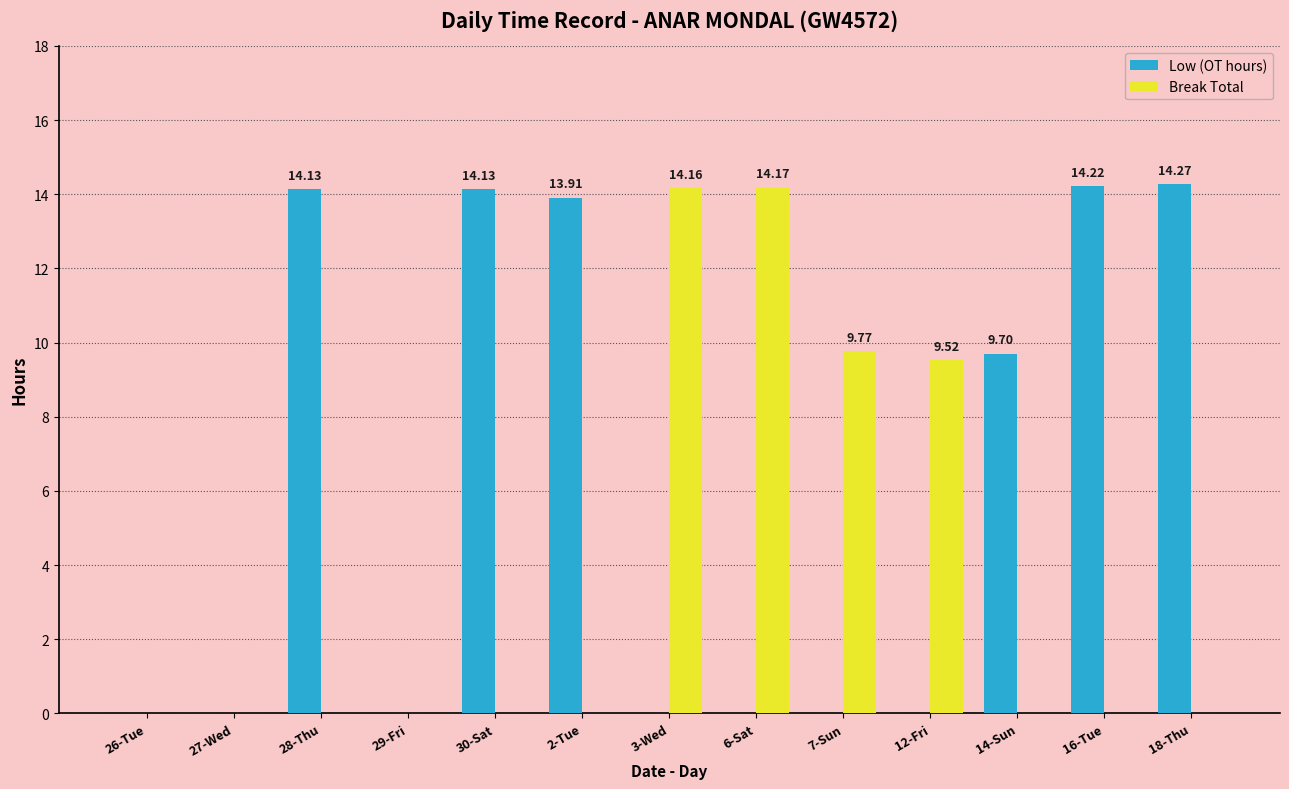

Is the value of Break Total at 28-Thu greater than the value of Low (OT hours) at 30-Sat?

No